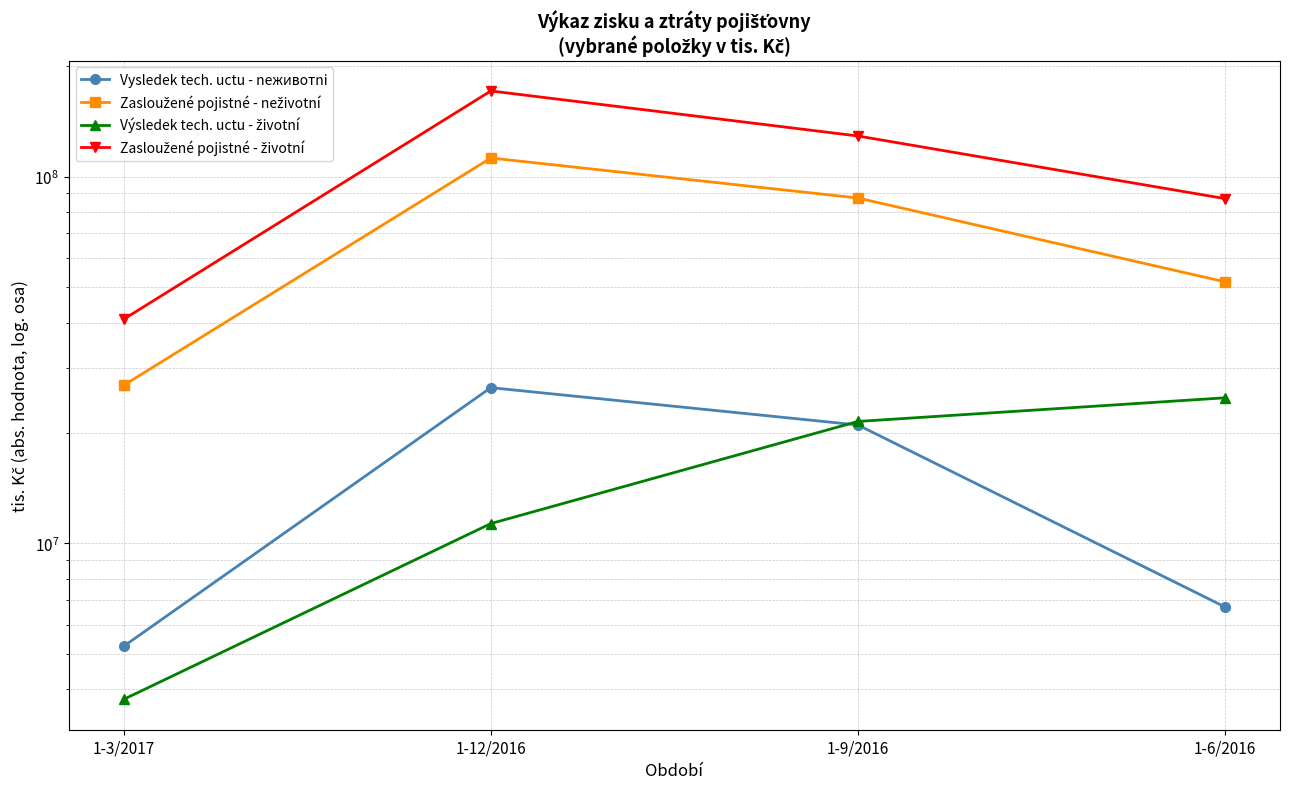

Is the value of Zasloužené pojistné - neživotní at 1-6/2016 greater than the value of Vysledek tech. uctu - neживотni at 1-6/2016?

Yes